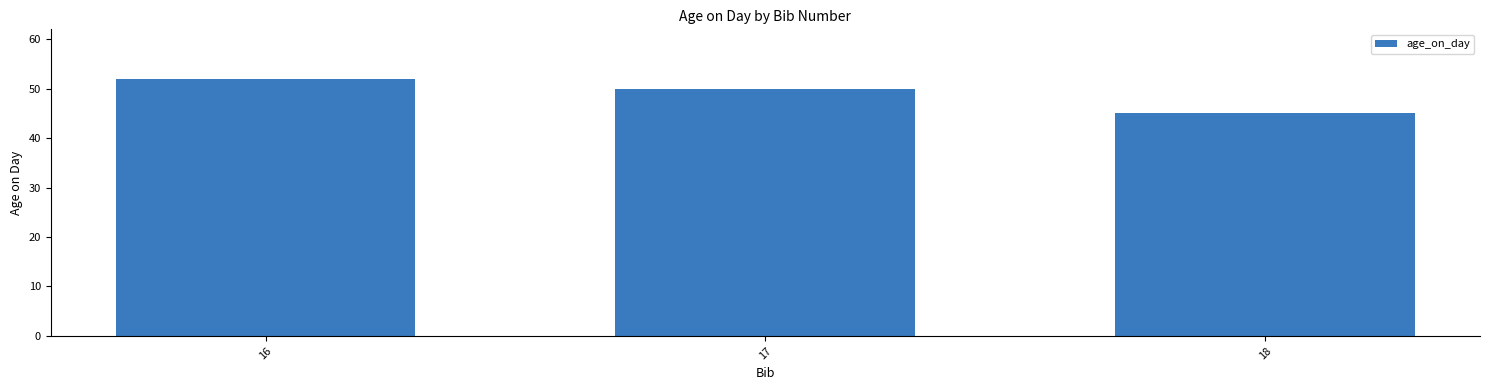

True or false: the data shows 45 at 18.

True